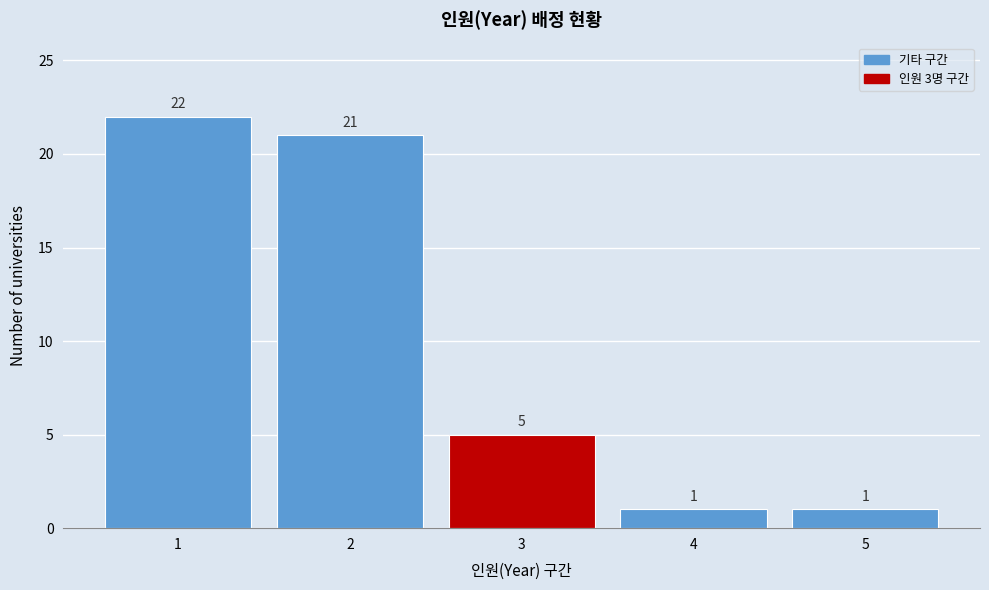

Reading left to right, what are all the values shown in this chart?

22	21	5	1	1